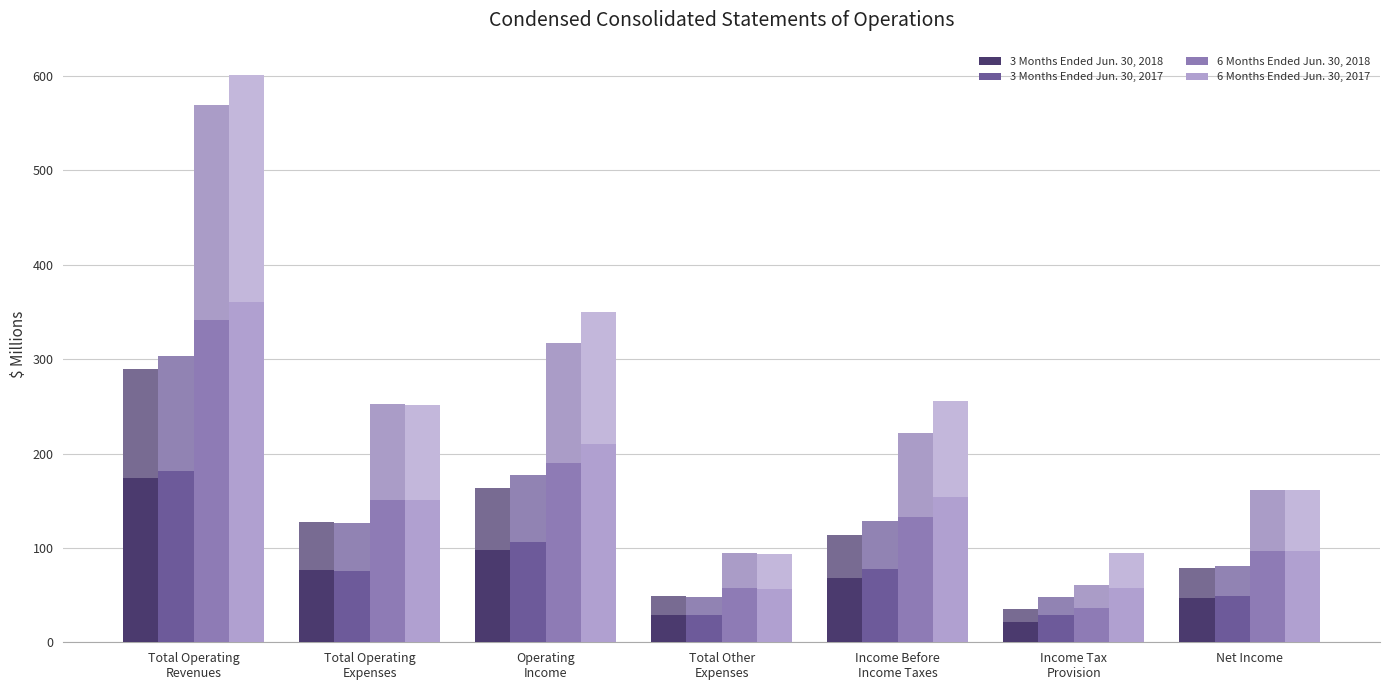

What is the difference between the highest and lowest values at Total Operating
Expenses?

126